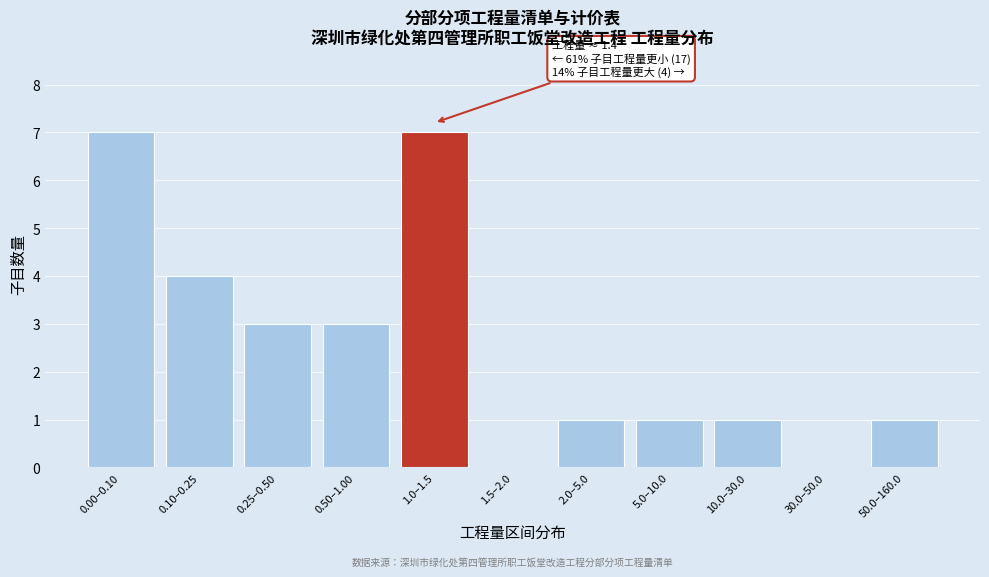

Reading right to left, transcribe all the data shown in this chart.

50.0–160.0=1	30.0–50.0=0	10.0–30.0=1	5.0–10.0=1	2.0–5.0=1	1.5–2.0=0	1.0–1.5=7	0.50–1.00=3	0.25–0.50=3	0.10–0.25=4	0.00–0.10=7